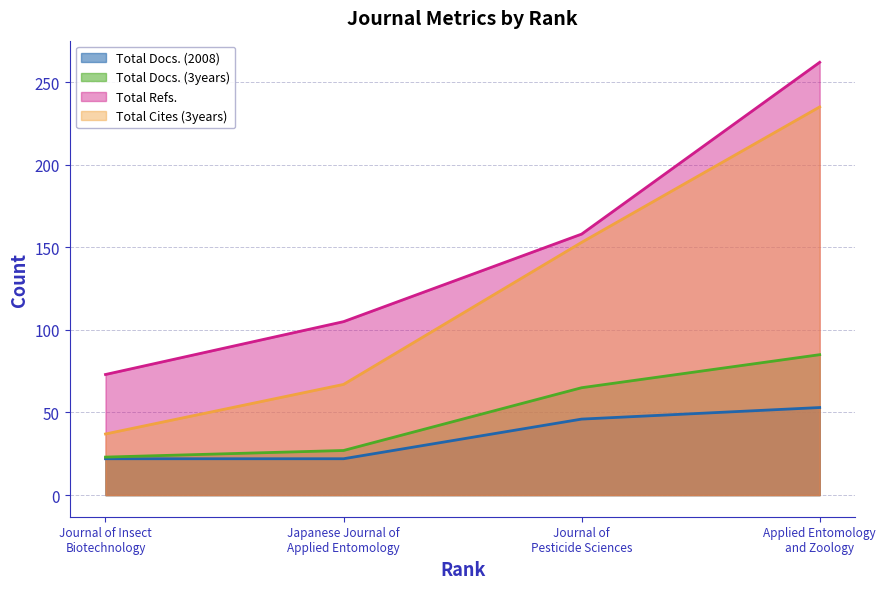

Where is Total Cites (3years) nearest to the value 136?

Journal of
Pesticide Sciences